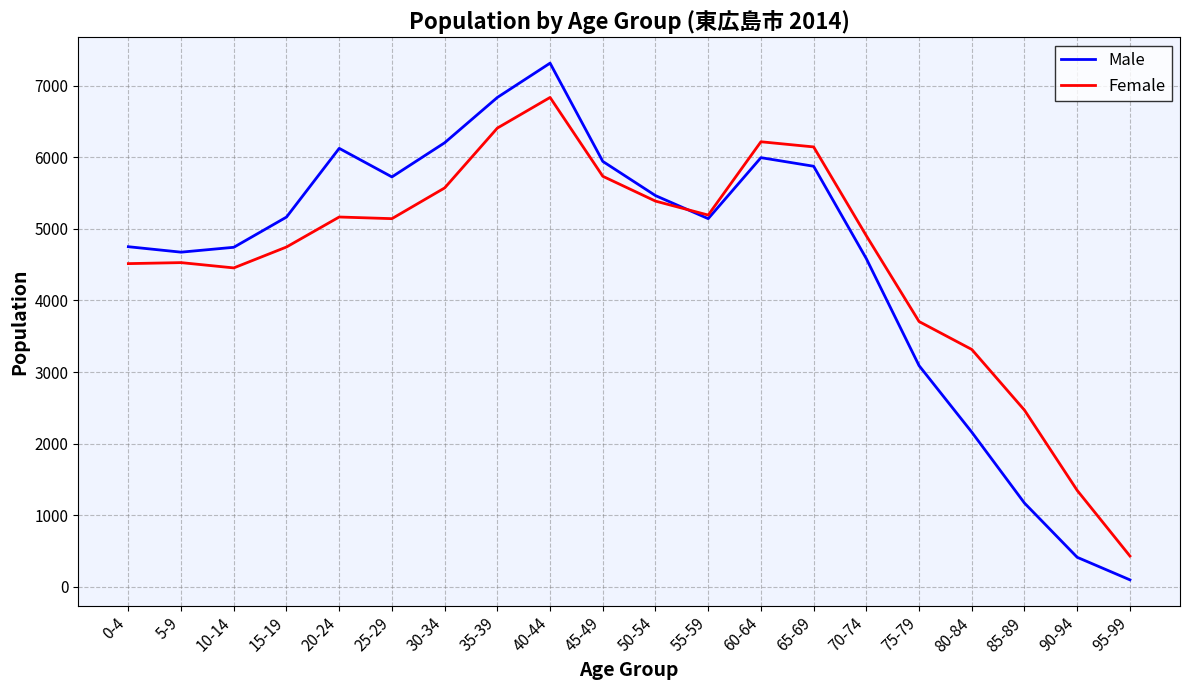

Is the value of Female at 90-94 greater than the value of Male at 30-34?

No